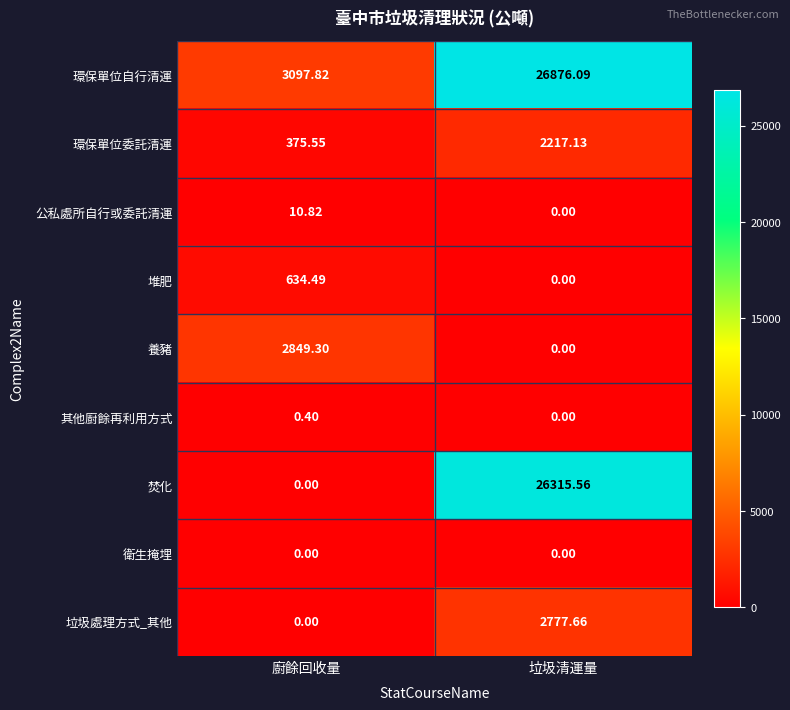

At which label is 公私處所自行或委託清運 closest to 5?

垃圾清運量